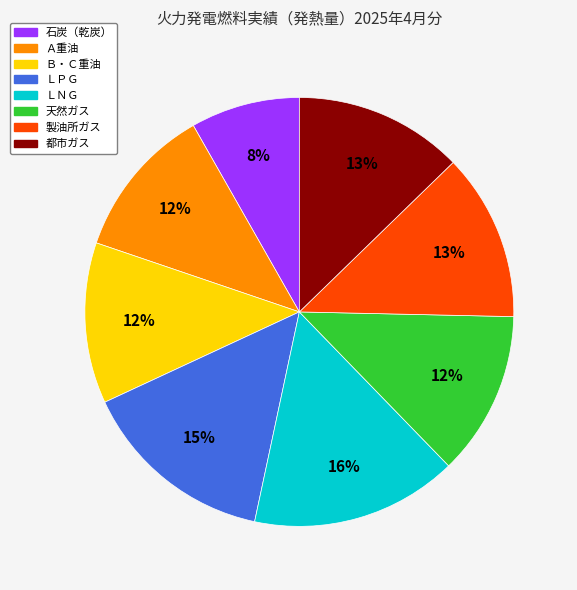

To the nearest percent, what is the average slice percentage?

12%